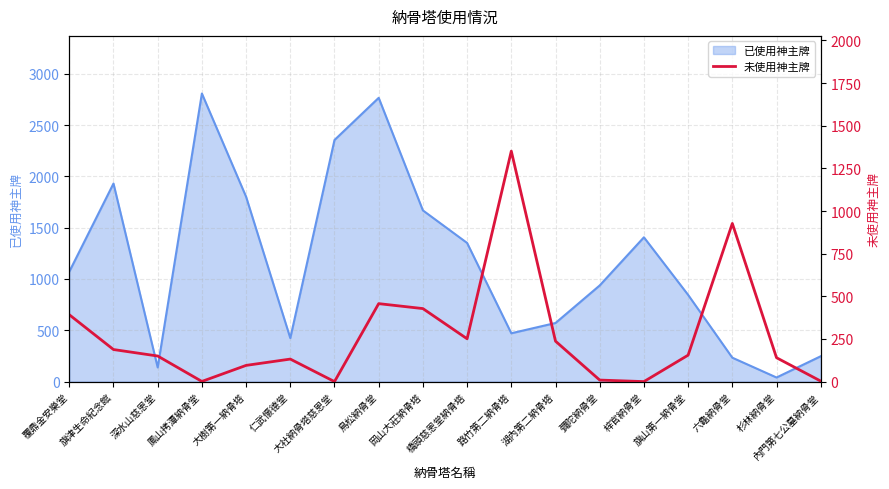

Reading left to right, extract all data points from this chart.

覆鼎金安樂堂=392	旗津生命紀念館=188	深水山慈恩堂=150	鳳山拷潭納骨堂=1	大樹第一納骨塔=95	仁武懷德堂=132	大社納骨塔慈恩堂=0	鳥松納骨堂=457	岡山大莊納骨塔=428	橋頭慈恩堂納骨塔=251	路竹第二納骨塔=1351	湖內第二納骨塔=237	彌陀納骨堂=9	梓官納骨堂=0	旗山第一納骨堂=155	六龜納骨堂=927	杉林納骨堂=140	內門第七公墓納骨堂=3